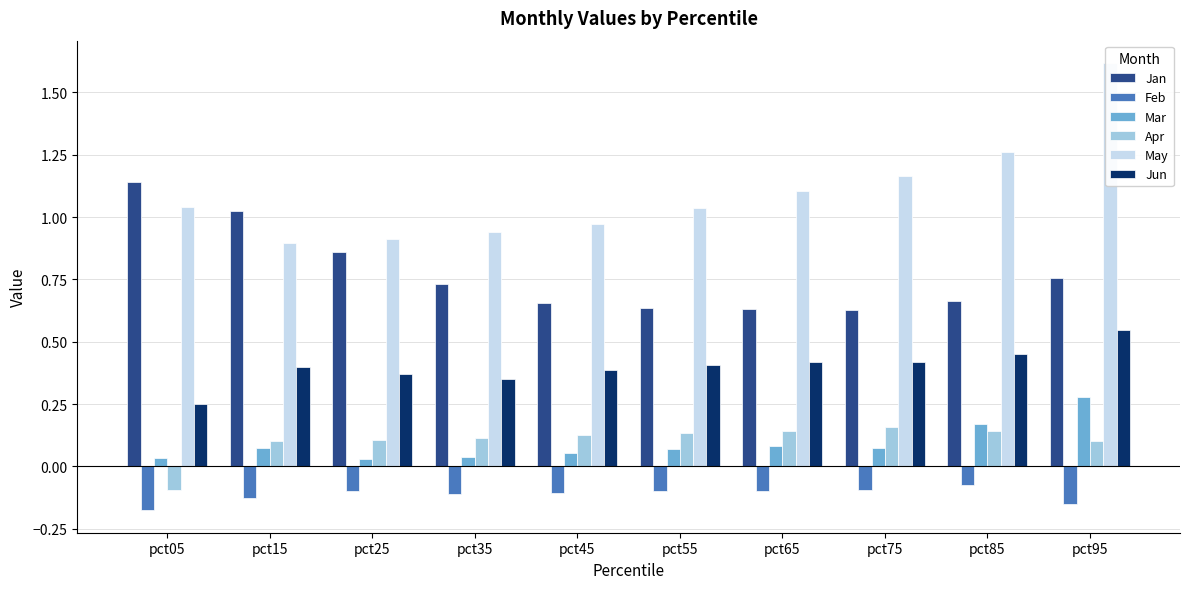

What is the average value of the Mar series?

0.1